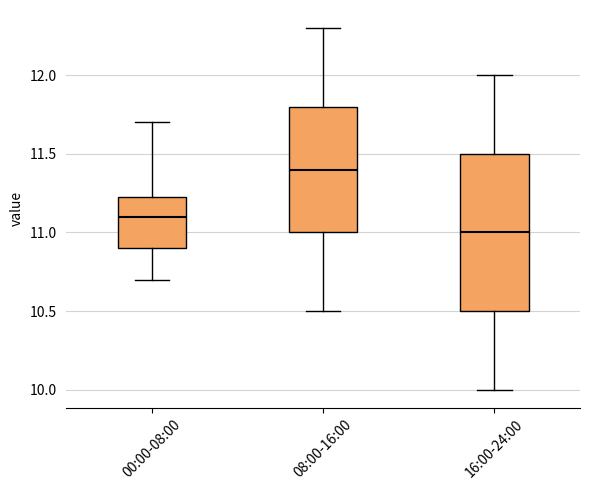

Comparing the boxes themselves (not the whiskers), which one is the tallest?

16:00-24:00